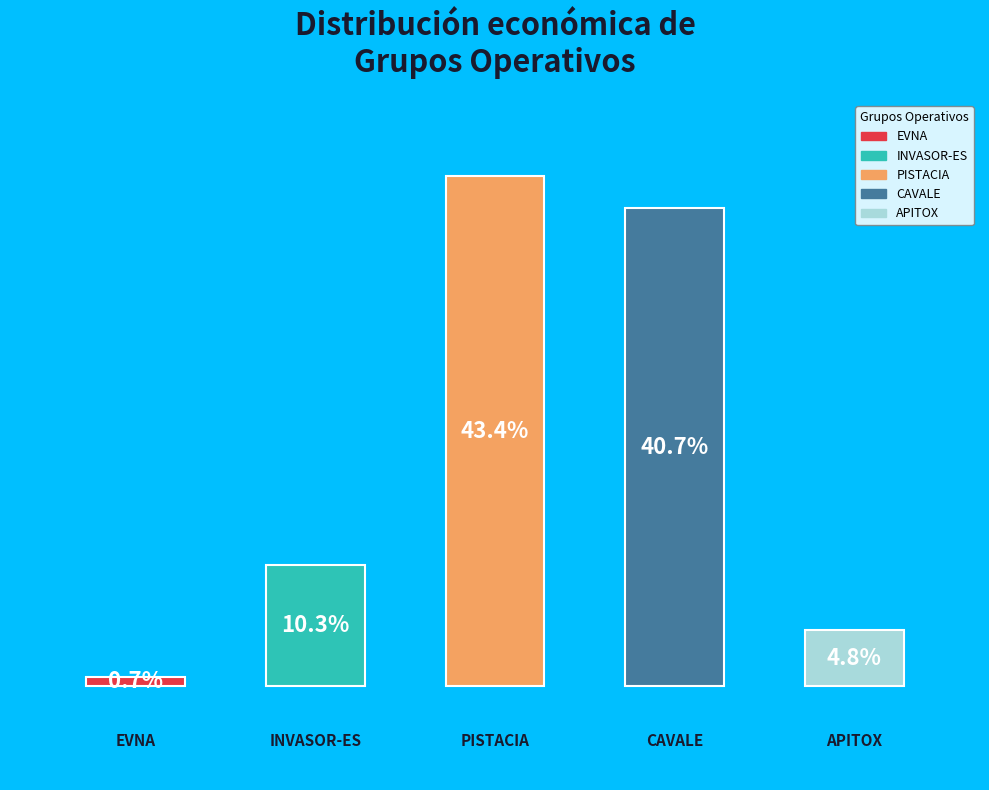

To the nearest percent, what percentage of the pie is APITOX?

5%